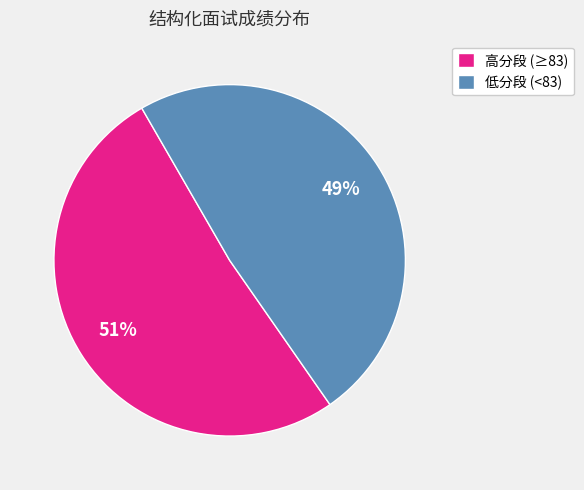

Rank the categories by value from highest to lowest.

高分段 (≥83), 低分段 (<83)